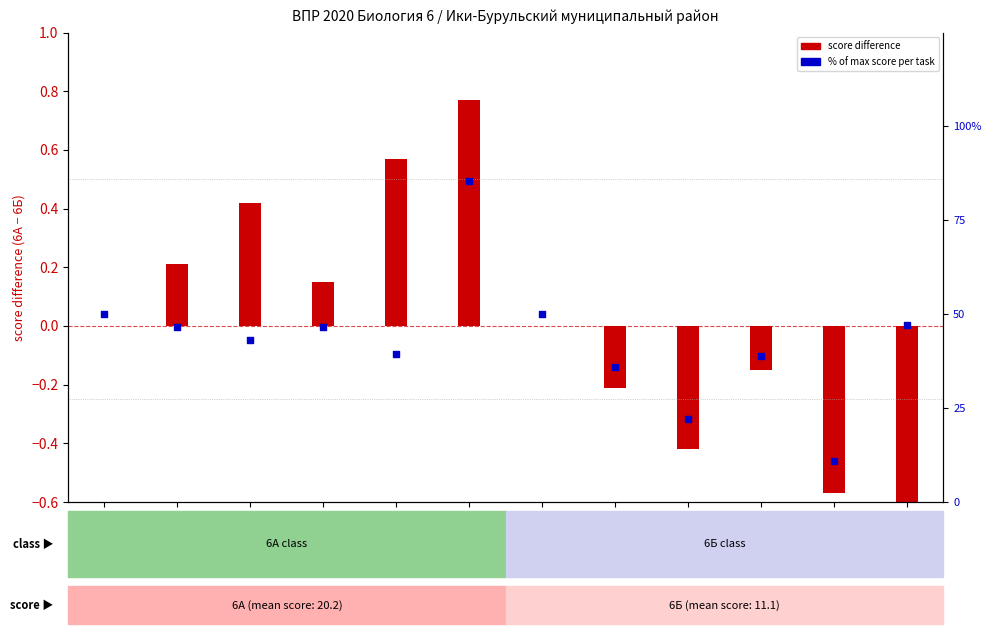

Approximately how many times larger is the value at 2.1
6Б compared to 3.1
6А?

0.5